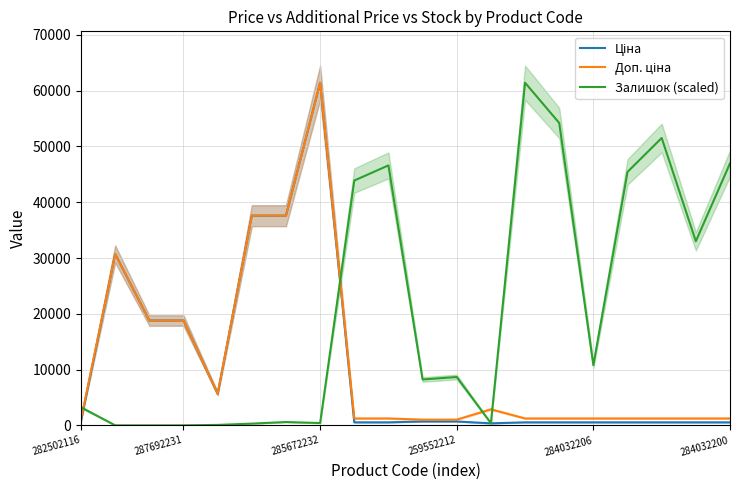

Is the value of Доп. ціна at 12 greater than the value of Ціна at 8?

Yes